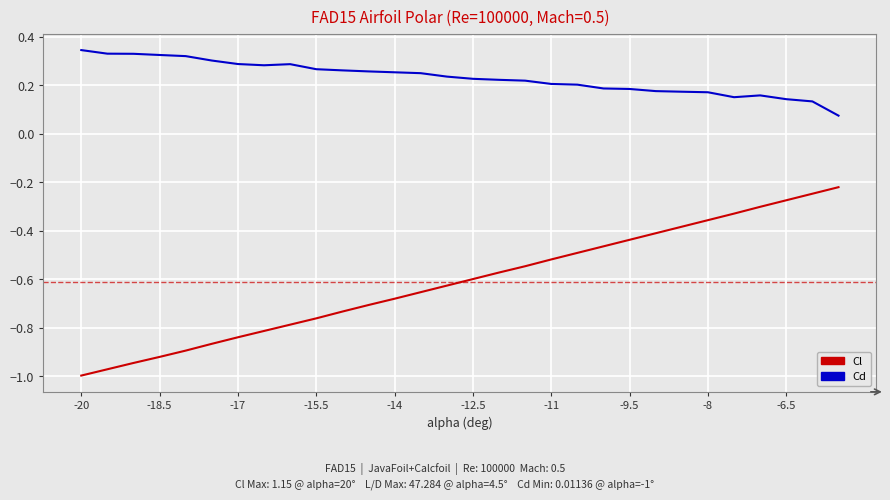

Count the number of data series in this chart.

2